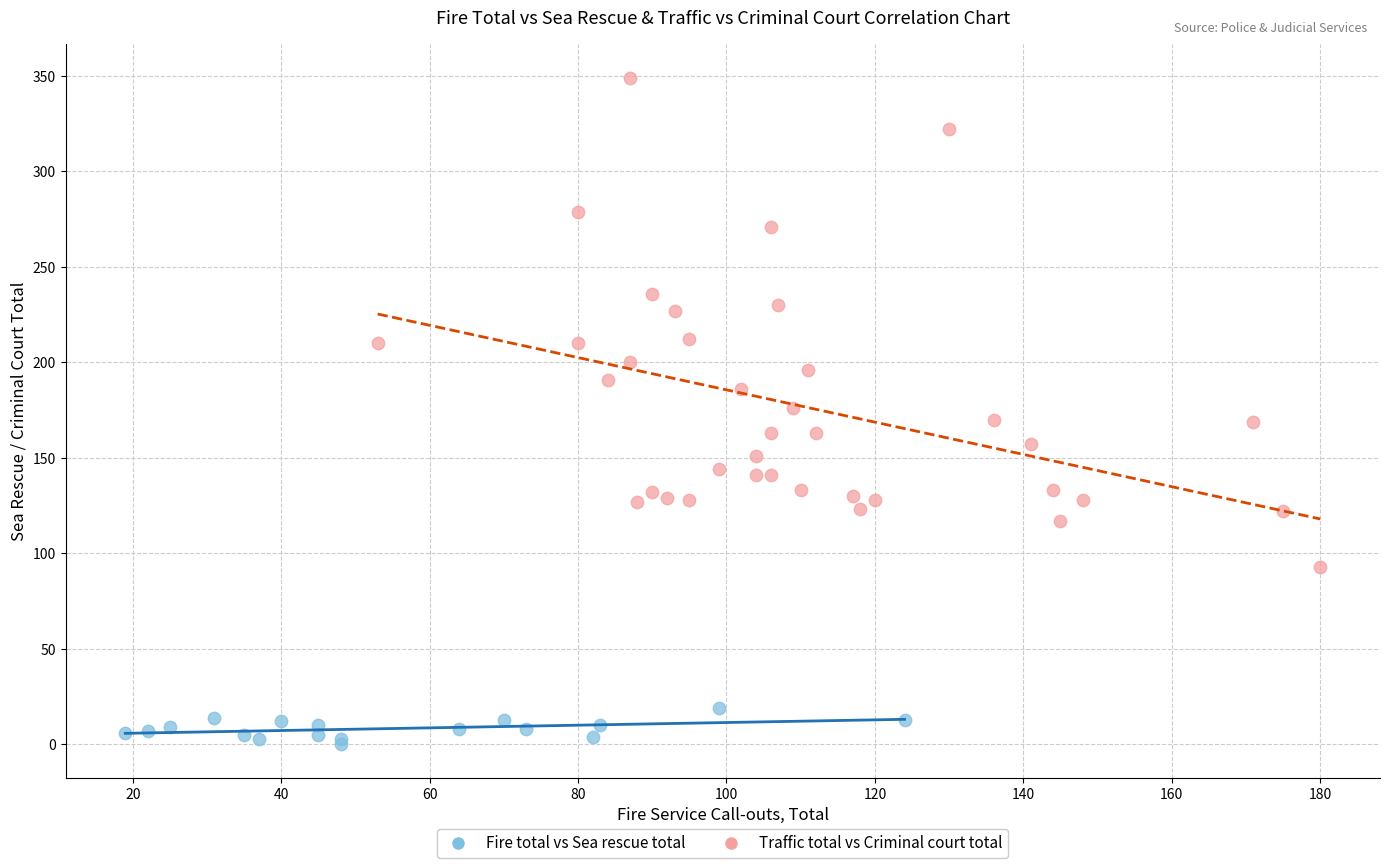

Which series has the largest Y range (max minus min)?

Traffic total vs Criminal court total